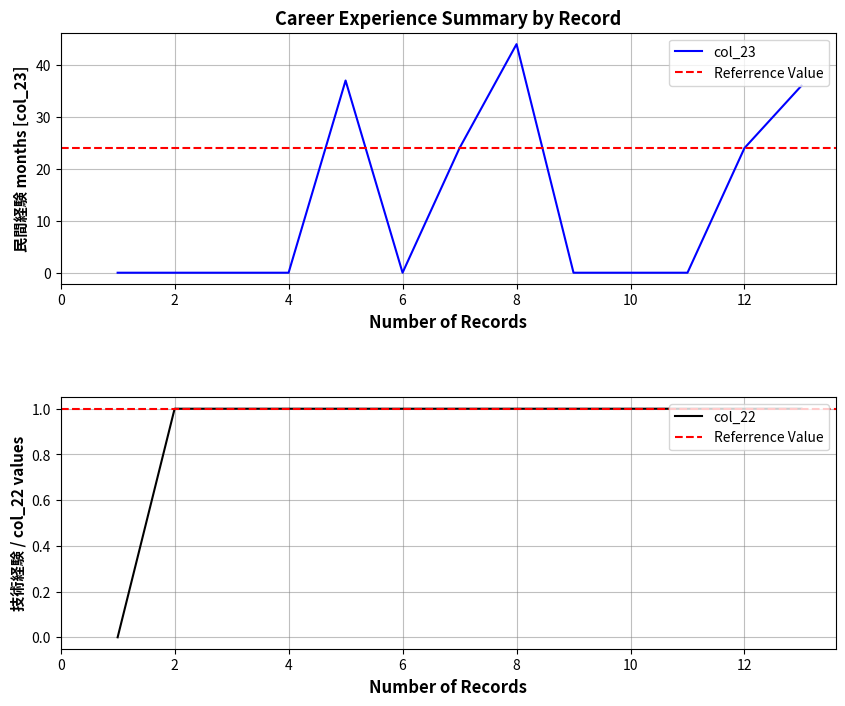

How many data points does each series have?

13